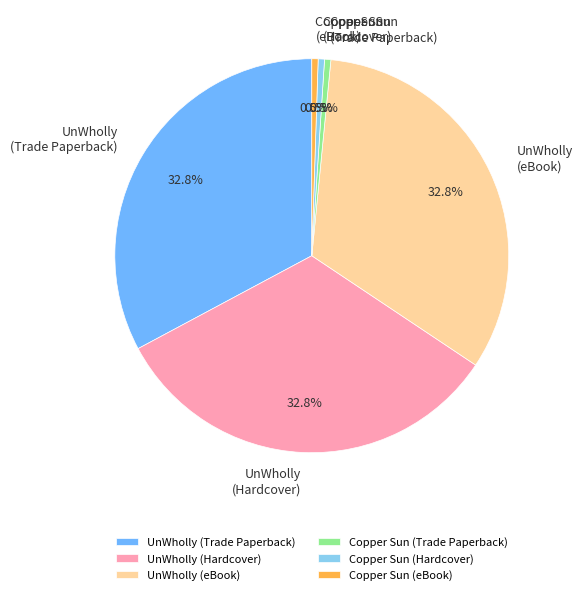

The Copper Sun (Trade Paperback) slice represents 11% of the pie. True or false?

False